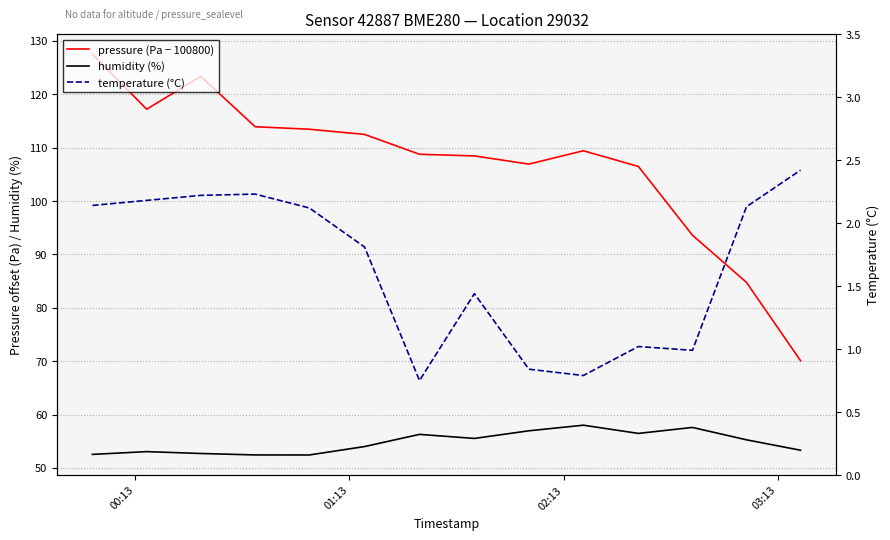

How many lines are shown in the chart?

3